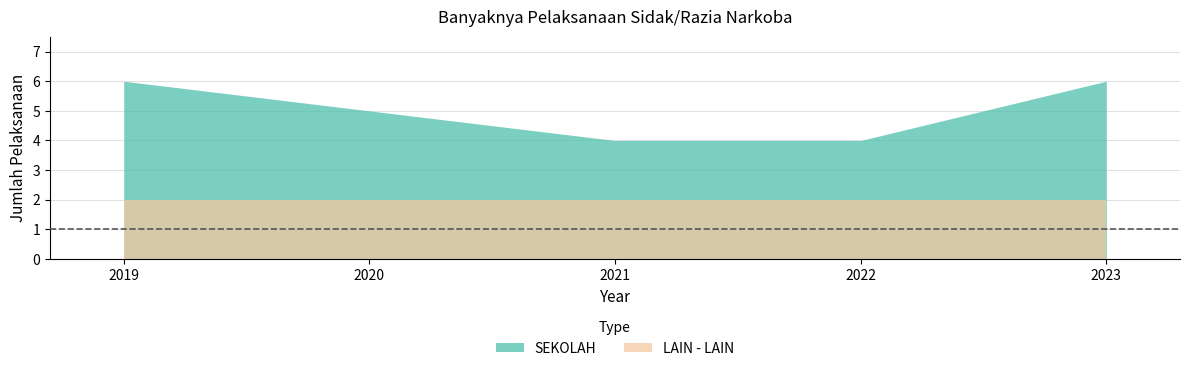

Which series has the largest range (max minus min)?

SEKOLAH